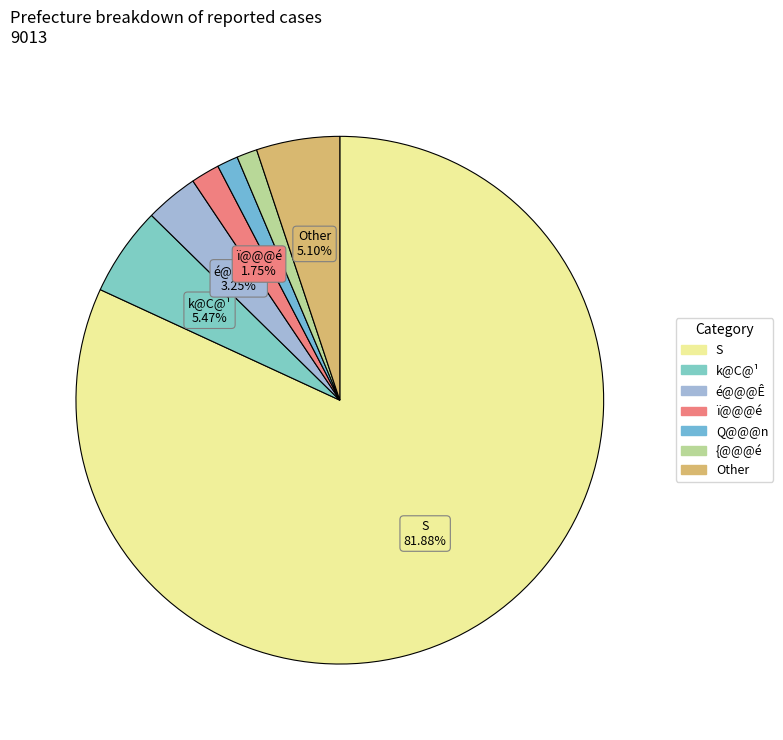

How many segments does this pie chart have?

7